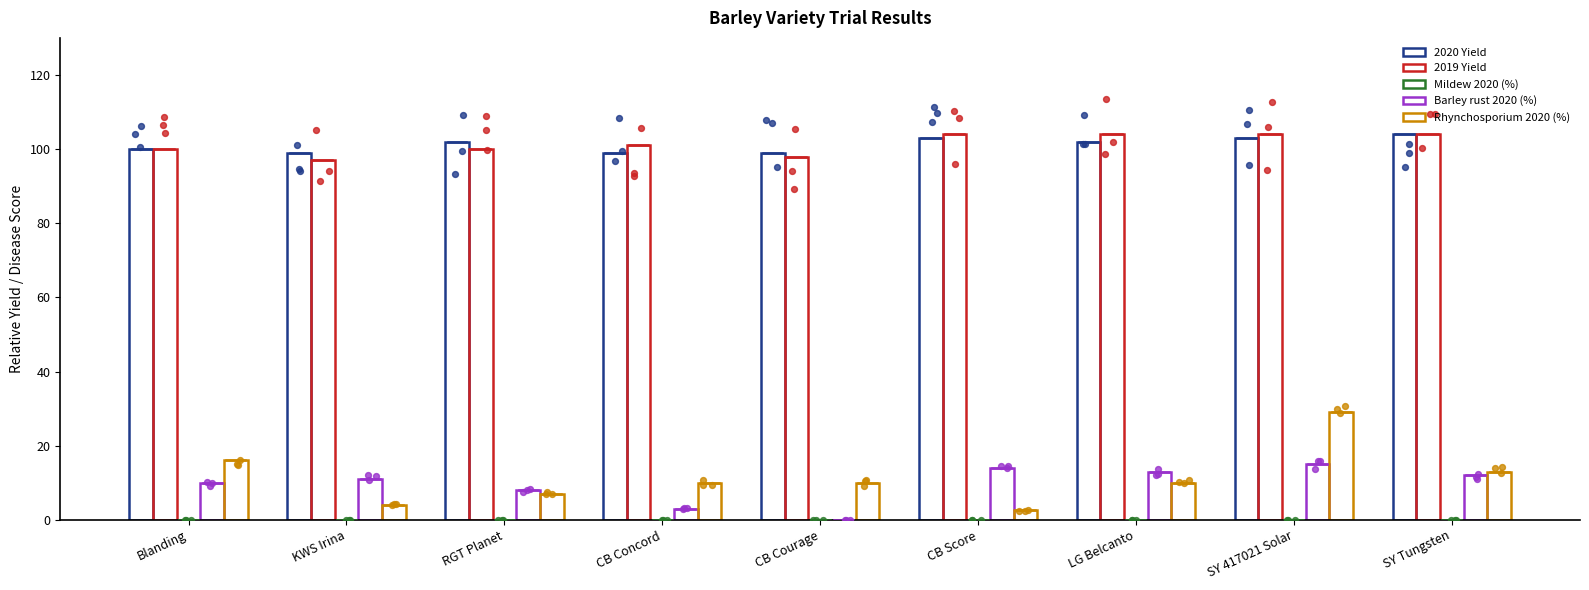

What are all the series names shown in the legend?

2020 Yield, 2019 Yield, Mildew 2020 (%), Barley rust 2020 (%), Rhynchosporium 2020 (%)